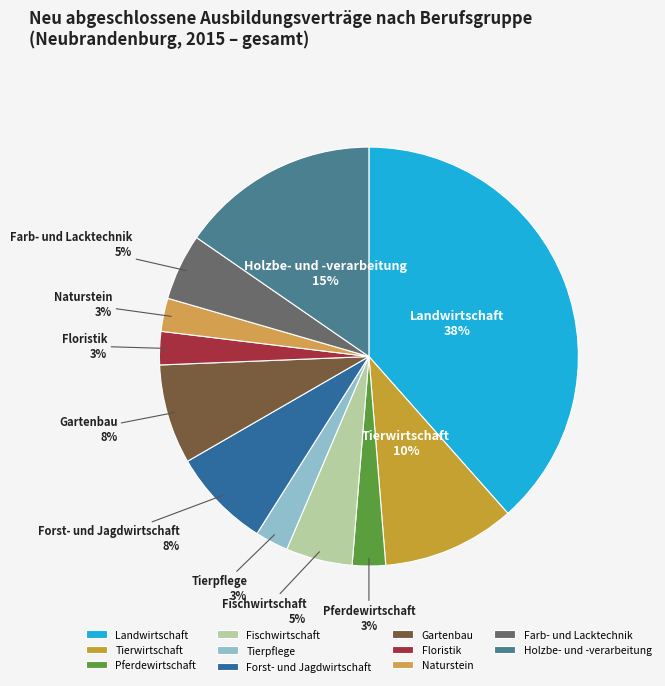

To the nearest percent, what is the average slice percentage?

9%